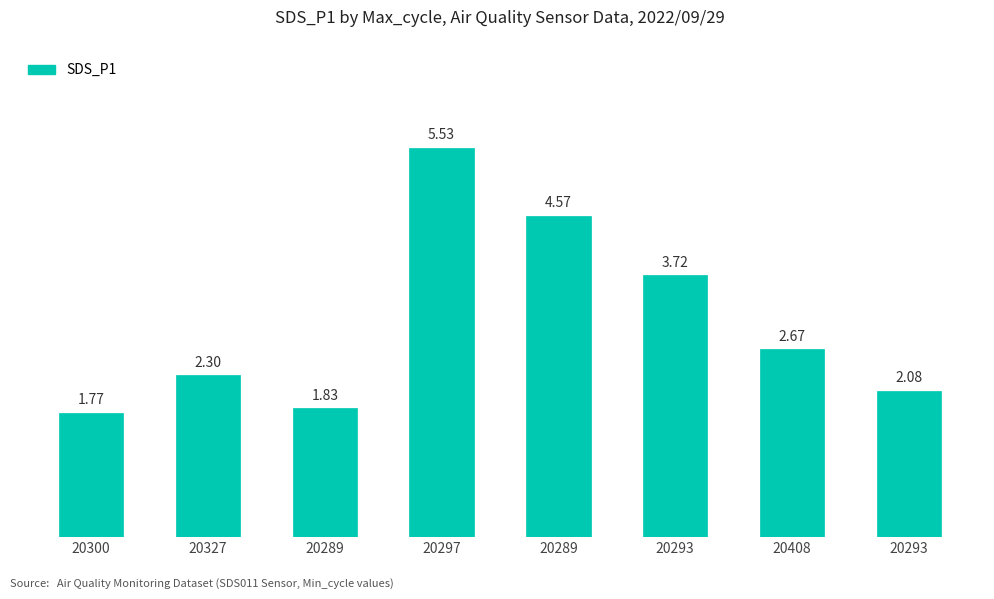

How many values are below 2?

2